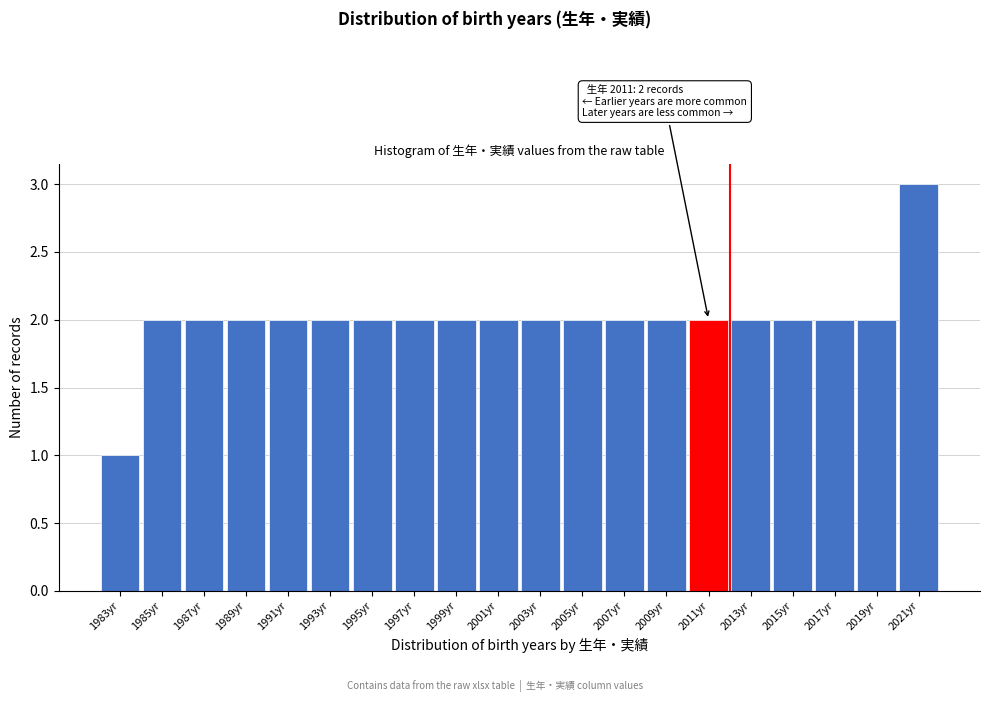

Reading left to right, transcribe all the data shown in this chart.

1983yr=1	1985yr=2	1987yr=2	1989yr=2	1991yr=2	1993yr=2	1995yr=2	1997yr=2	1999yr=2	2001yr=2	2003yr=2	2005yr=2	2007yr=2	2009yr=2	2011yr=2	2013yr=2	2015yr=2	2017yr=2	2019yr=2	2021yr=3